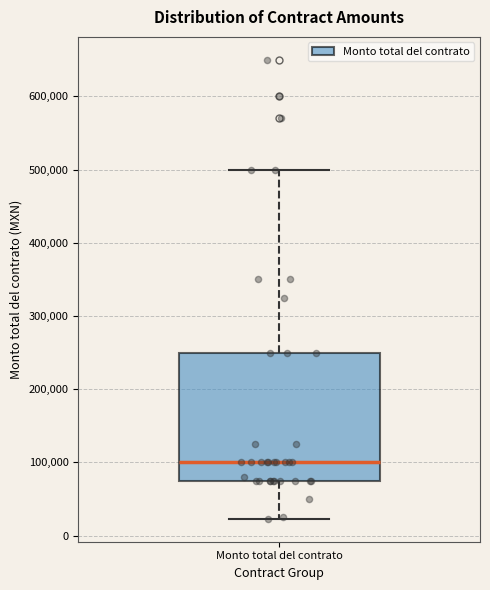

Read this box plot against the y-axis: the position of the median line, the range covered by the box, and the ends of both whiskers. The values are not printed on the chart, so give them approximately, as read against the axis.

median 100000, box 80000 to 250000, whiskers 20000 to 500000